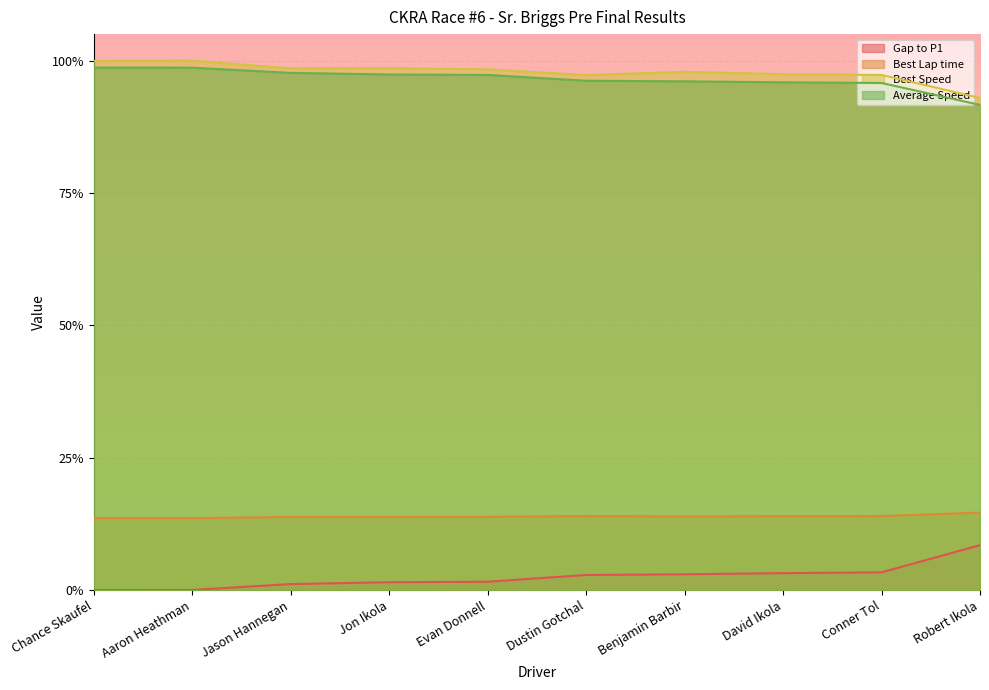

Which category has the highest value in the Best Speed series?

Aaron Heathman